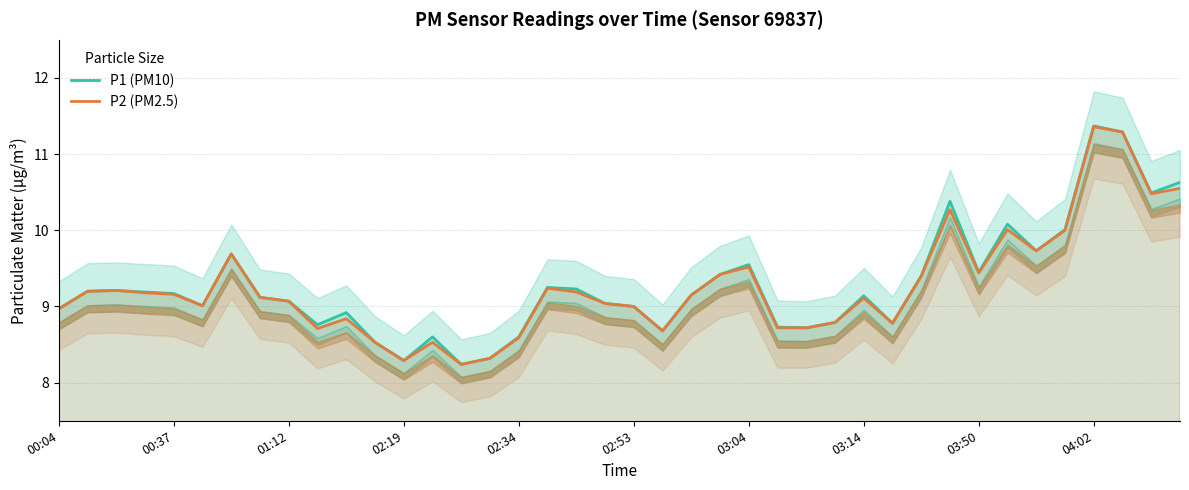

True or false: P2 (PM2.5) and P1 (PM10) intersect in this chart.

False